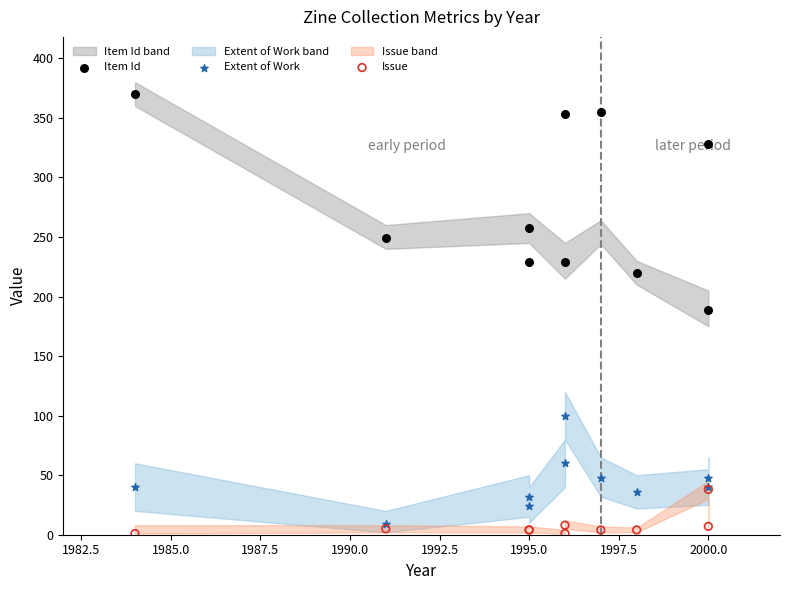

In the Item Id series, what Y value is closest to 279?

257.5